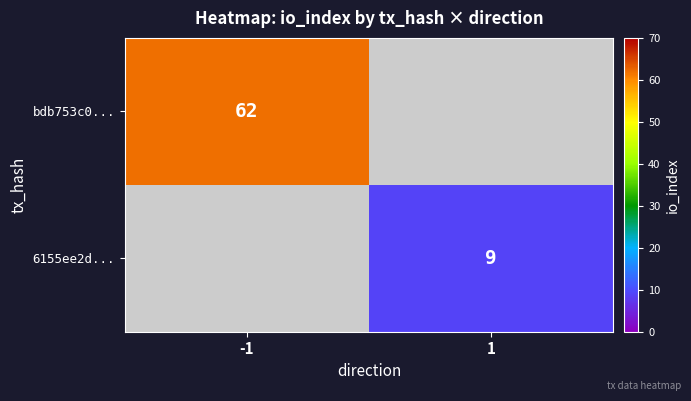

What is the smallest value displayed?

9.0